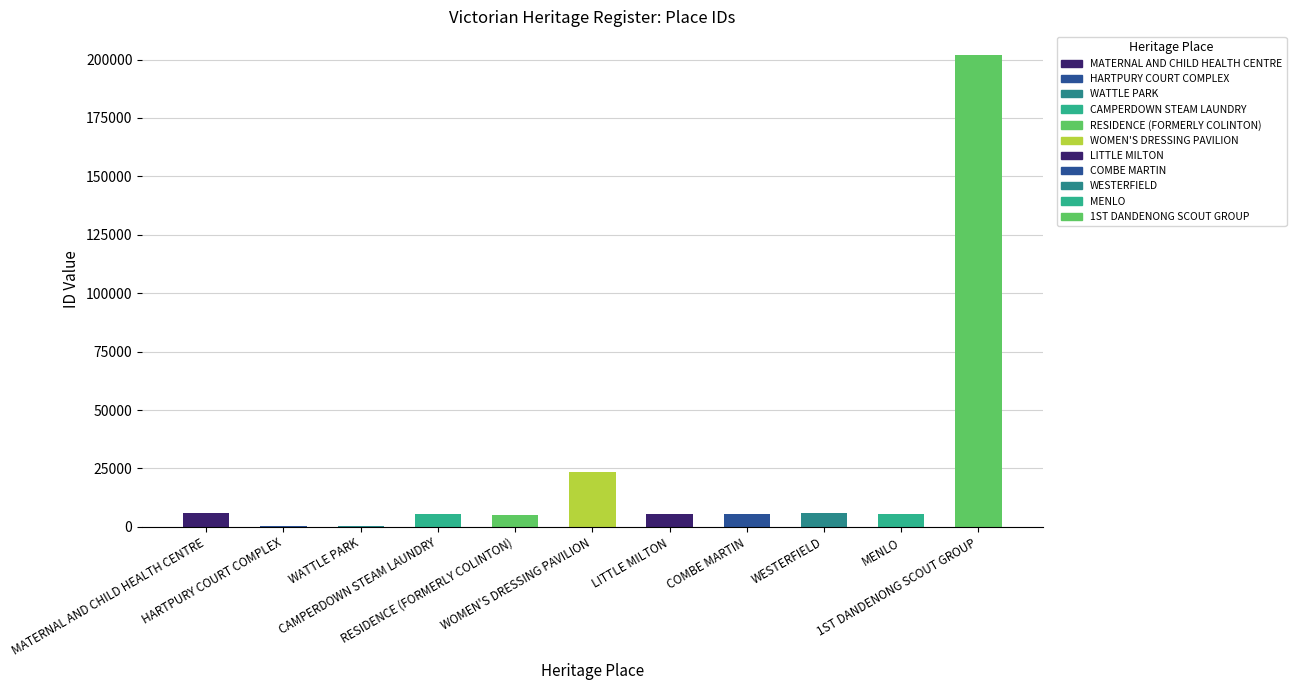

How many data points does each series have?

11